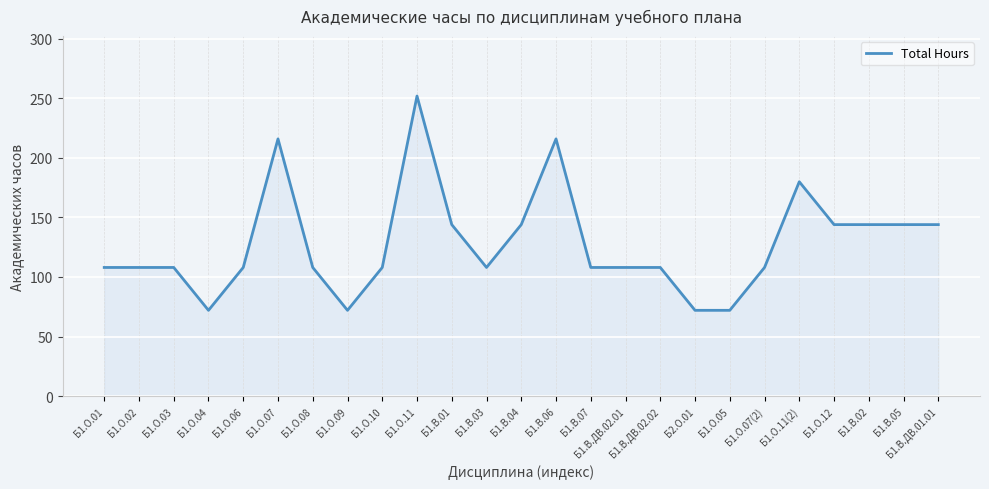

What is the greatest value displayed?

252